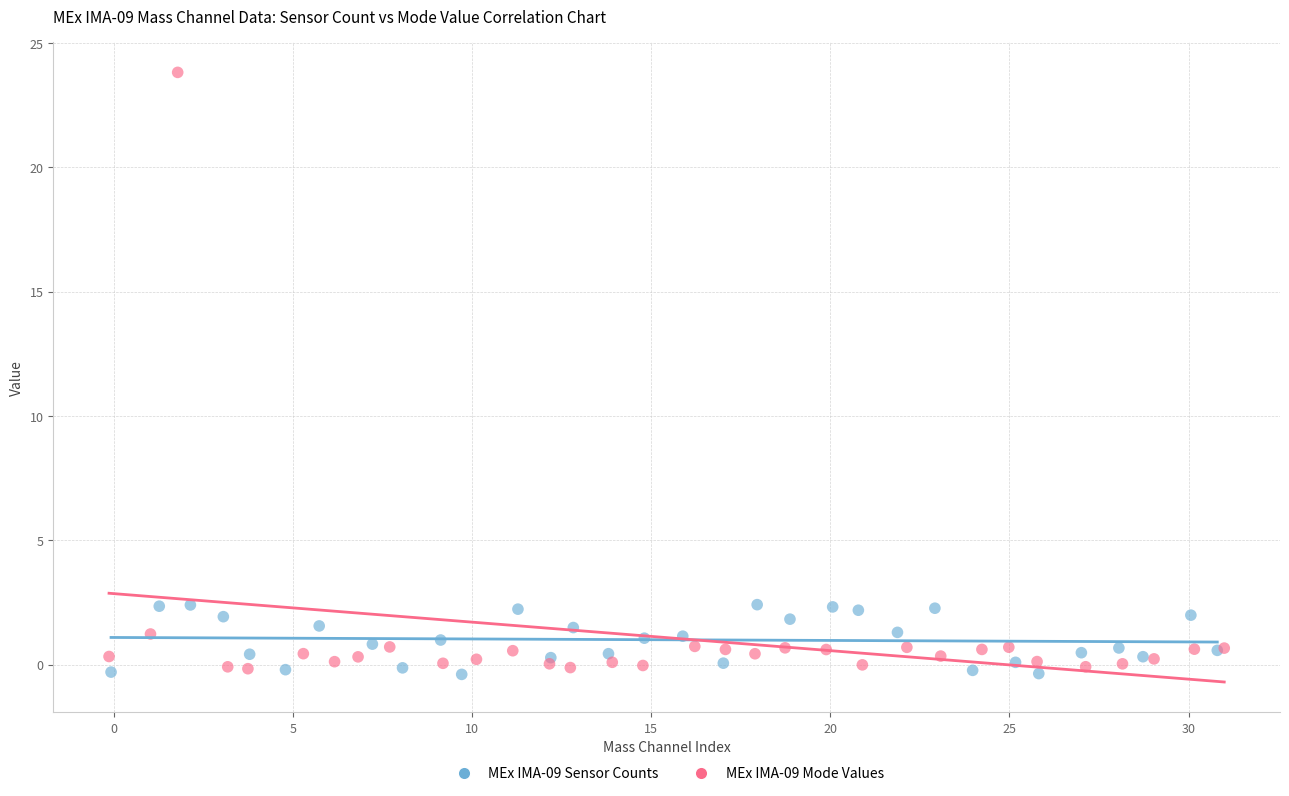

What are all the series names shown in the legend?

MEx IMA-09 Sensor Counts, MEx IMA-09 Mode Values